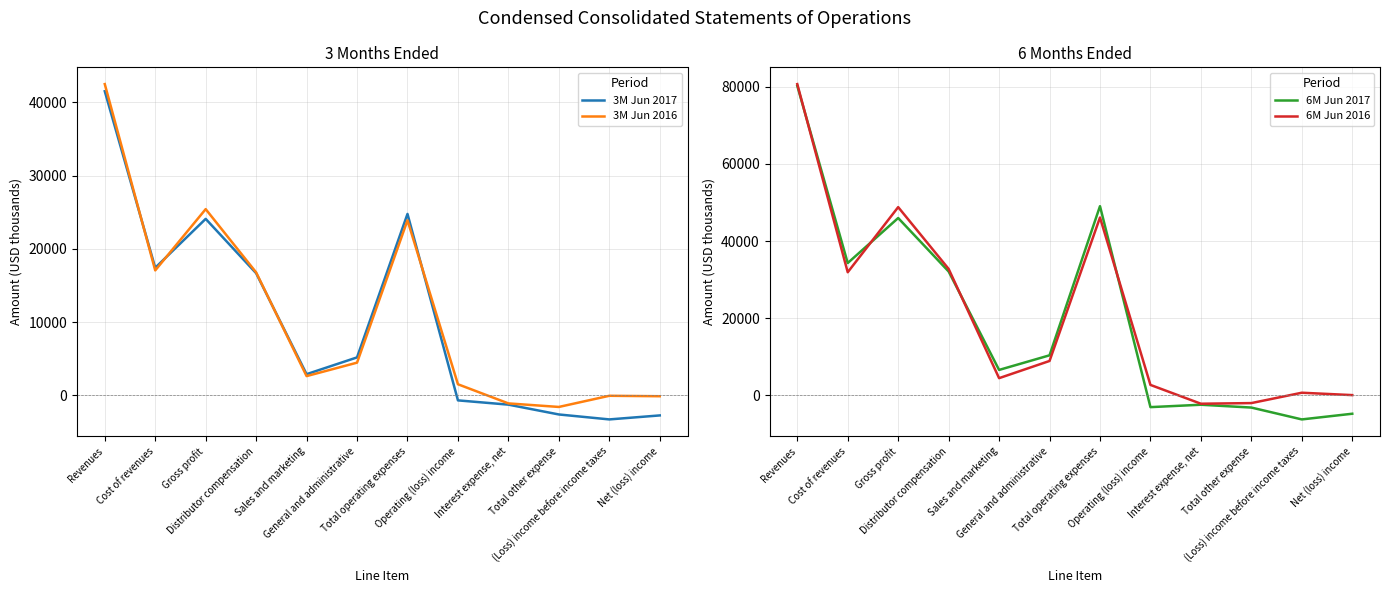

Where is the first local minimum for 6M Jun 2016?

Cost of revenues